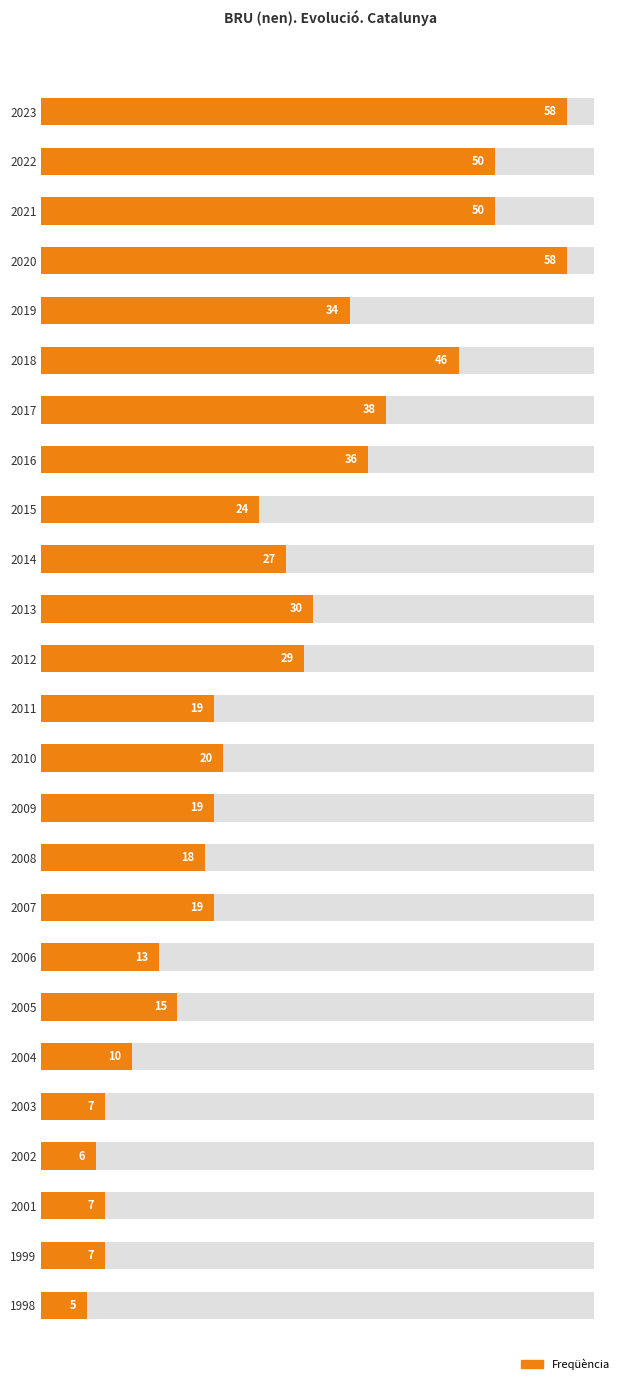

True or false: the data shows 5 at 1998.

True